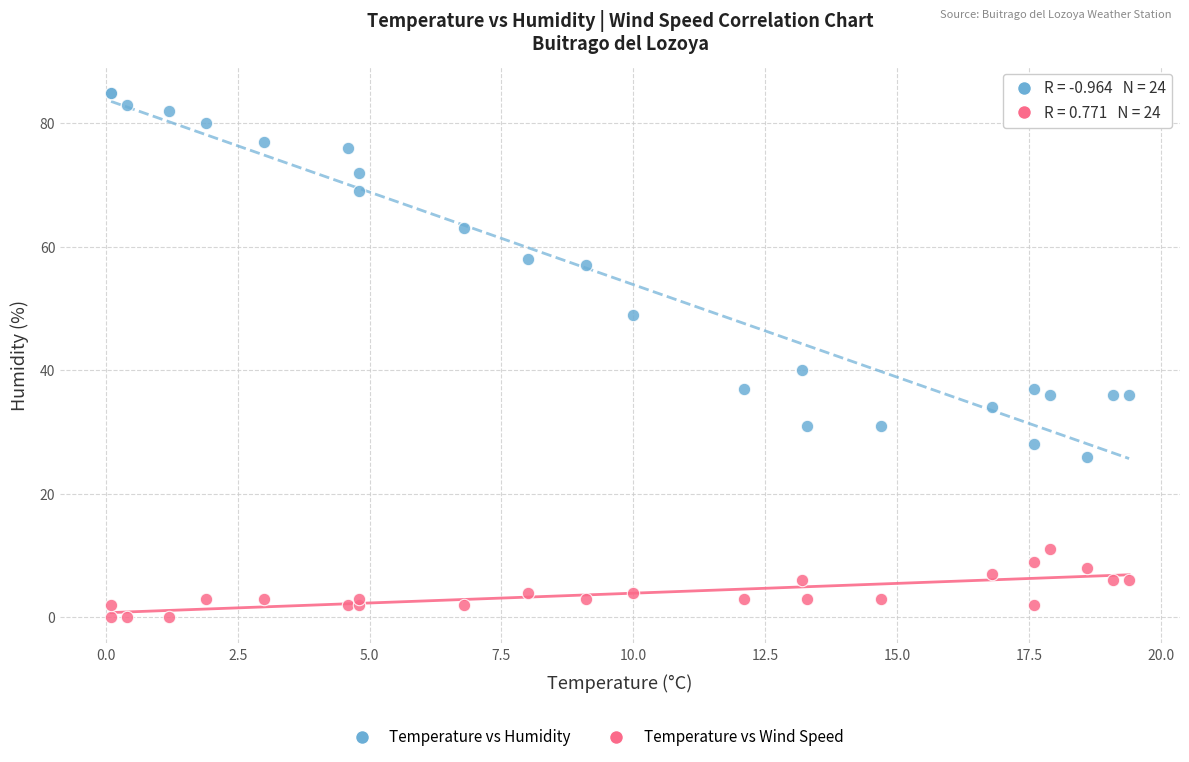

Which series reaches the minimum Y coordinate?

Temperature vs Wind Speed